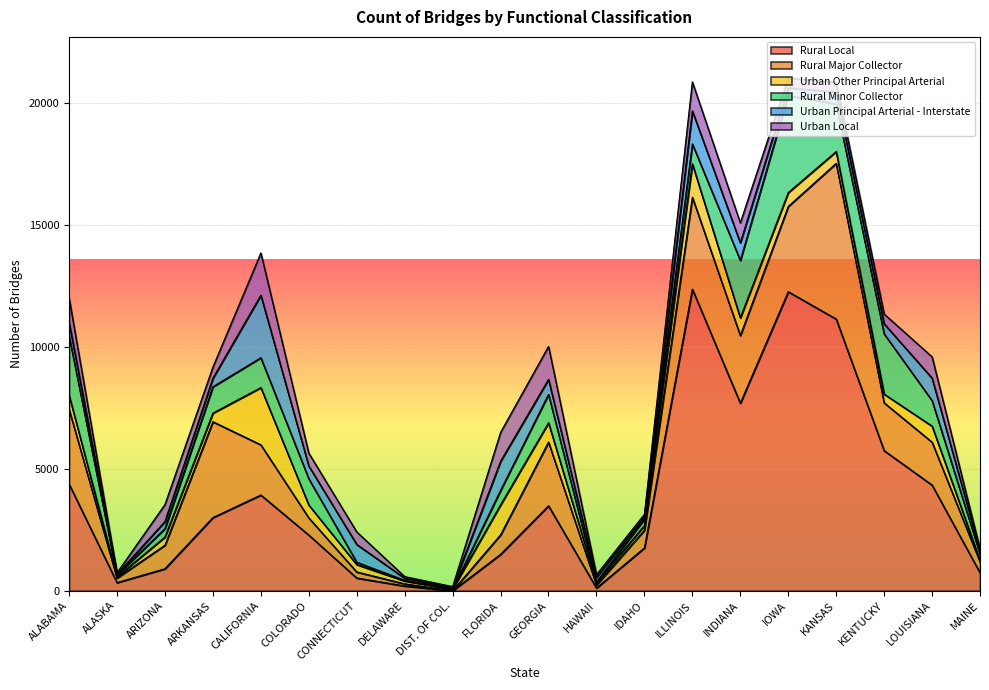

At how many categories does at least one series exceed 2438?

10